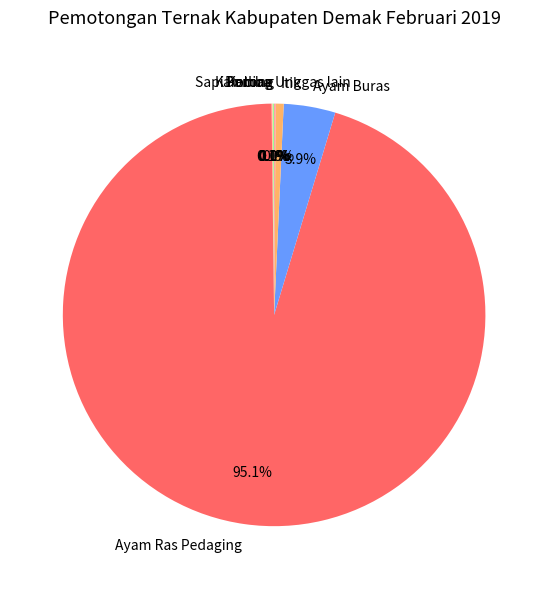

Does Ayam Ras Pedaging account for over 50% of the chart?

Yes